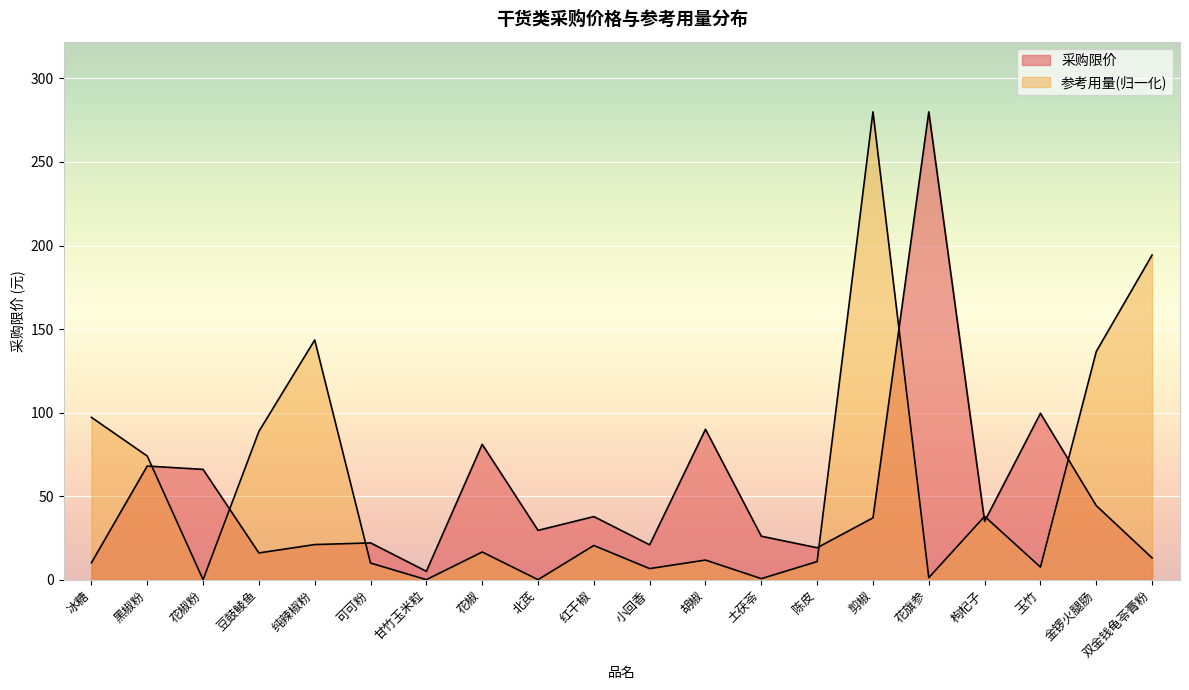

What are all the series names shown in the legend?

采购限价, 参考用量